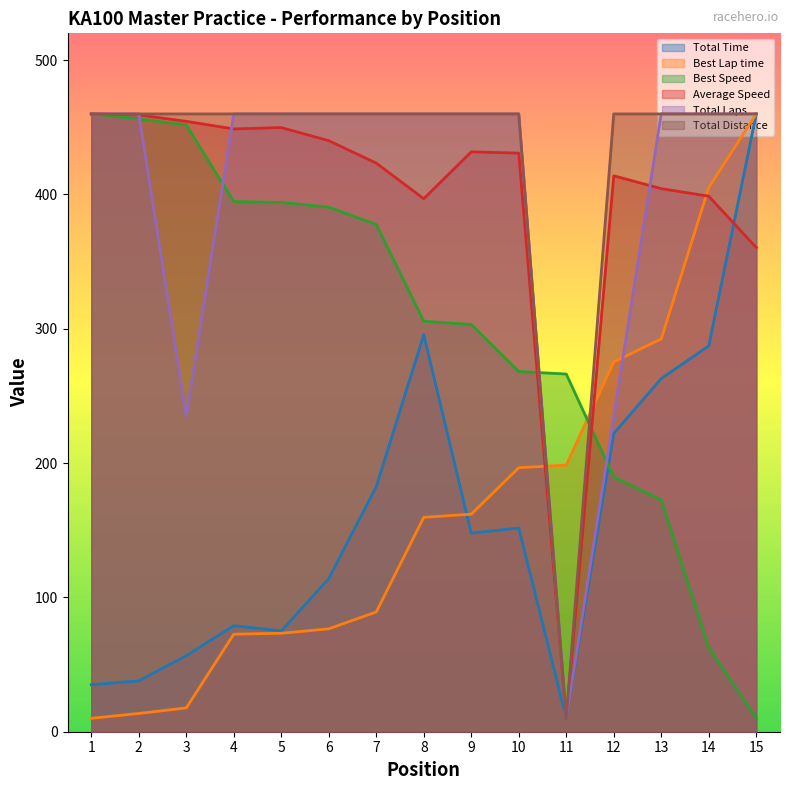

What is the sum of all Total Laps values?

6000.0